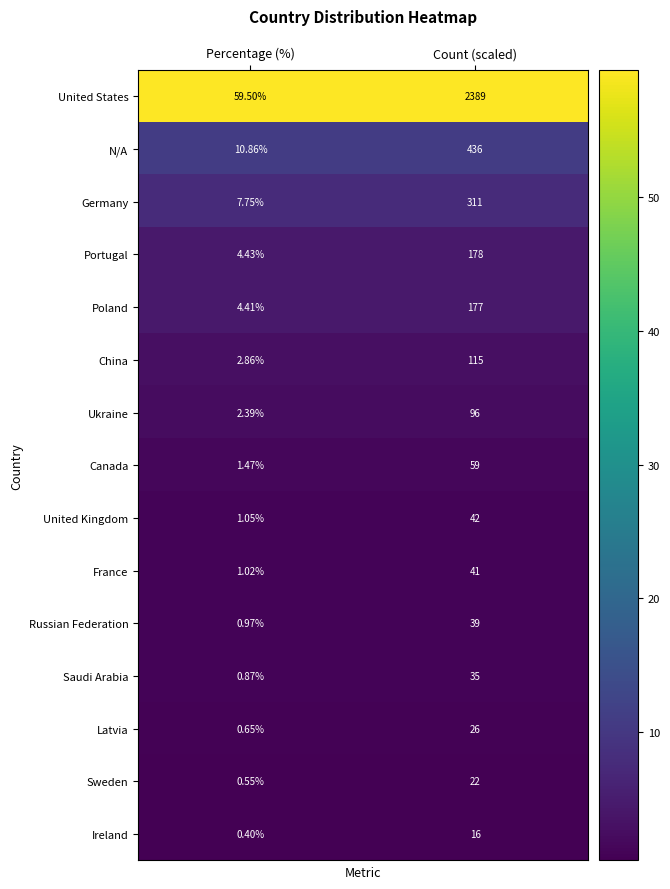

Rank the series by their maximum value, from lowest to highest.

Ireland, Sweden, Latvia, Saudi Arabia, Russian Federation, France, United Kingdom, Canada, Ukraine, China, Poland, Portugal, Germany, N/A, United States